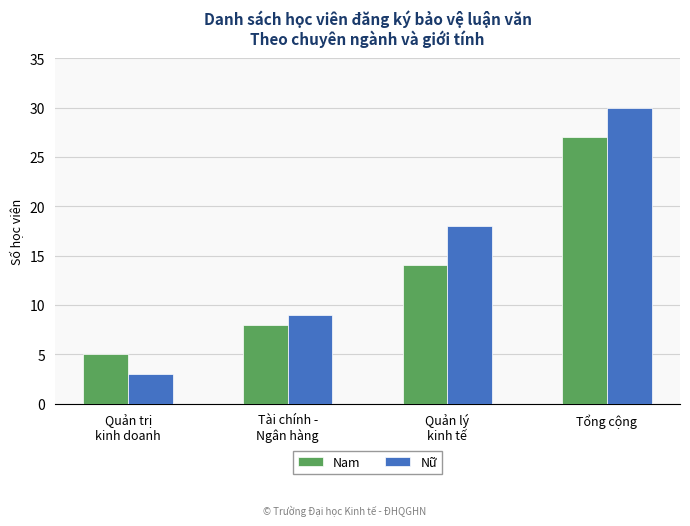

How many data points in Nam are less than 14?

2